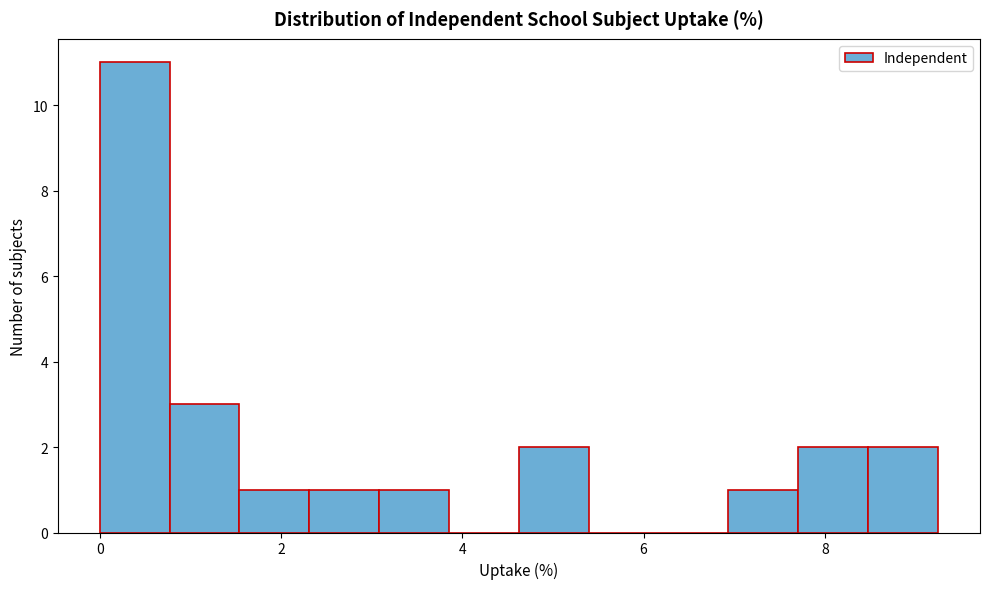

Around what value on the x-axis is the tallest bar? Give the approximate position of its centre, as read against the axis.

0.4